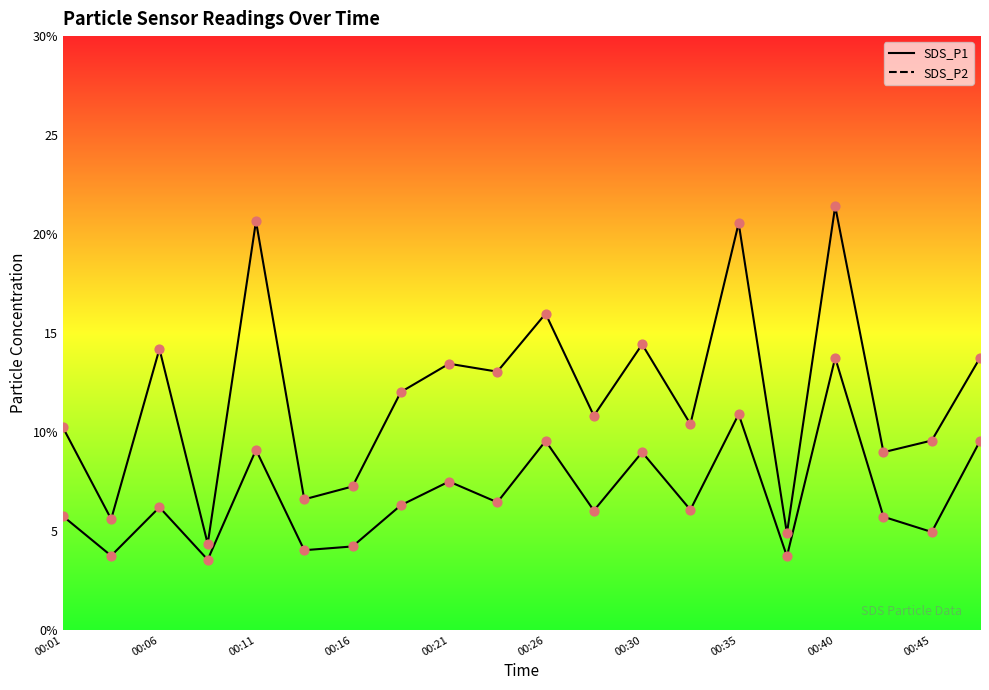

At how many categories does at least one series exceed 16?

3